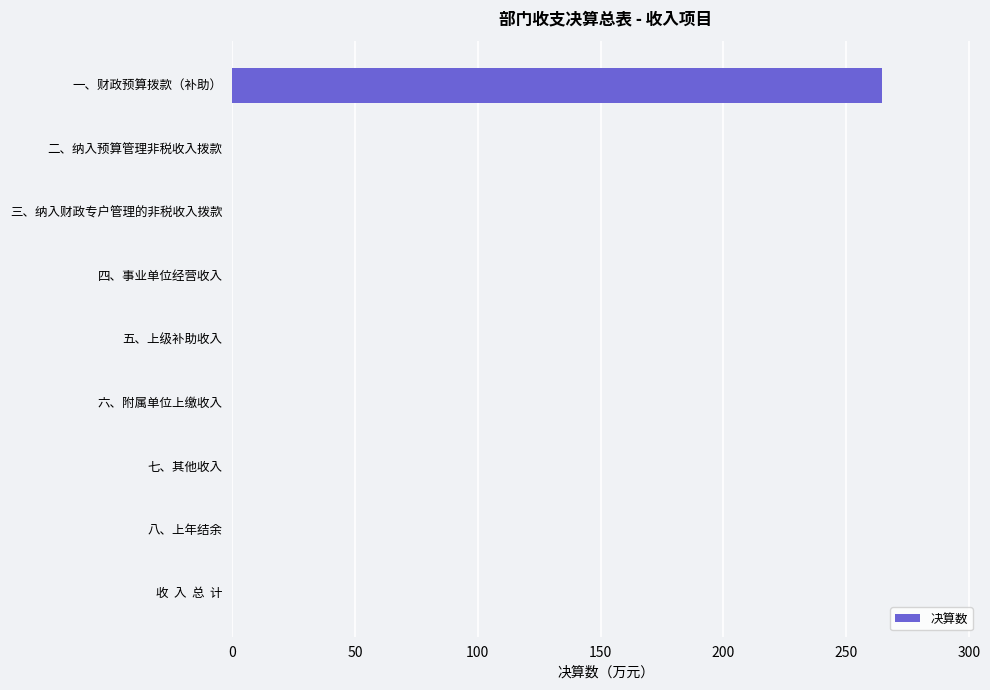

Which has a higher value, 三、纳入财政专户管理的非税收入拨款 or 一、财政预算拨款（补助）?

一、财政预算拨款（补助）